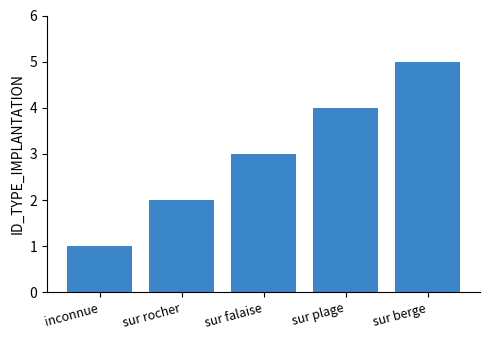

Reading right to left, list all the values displayed in this chart.

sur berge=5	sur plage=4	sur falaise=3	sur rocher=2	inconnue=1